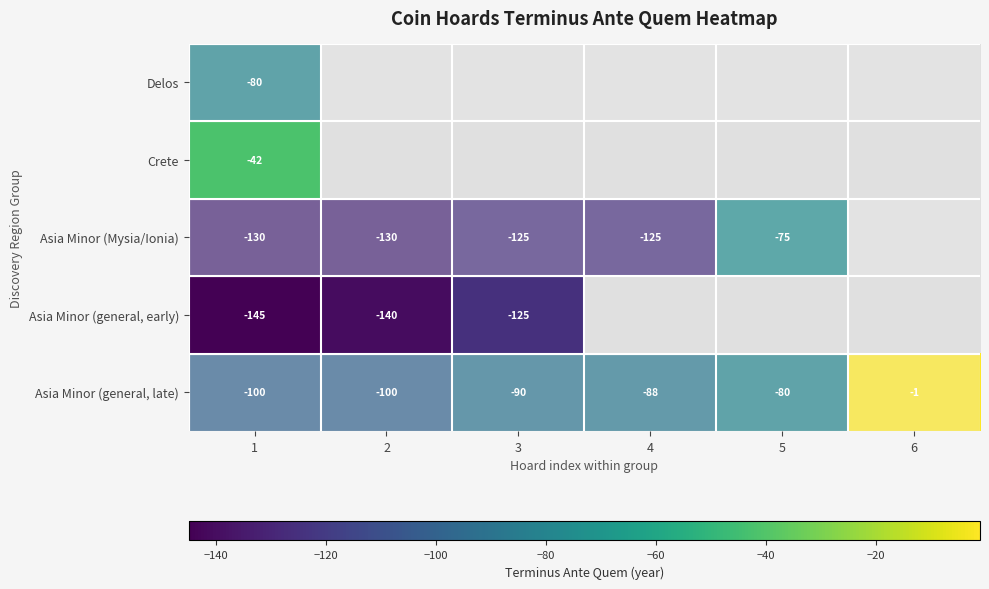

What is the highest value of the Delos series?

-80.0